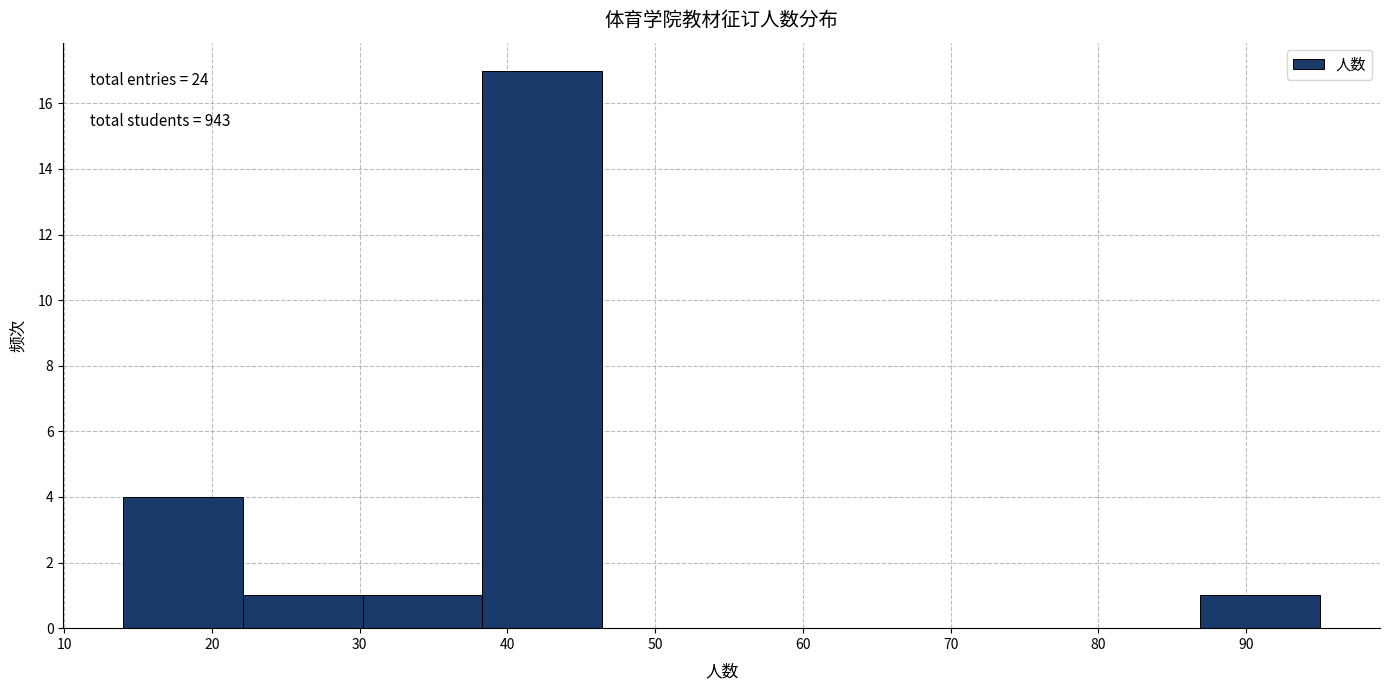

Which range on the x-axis has the tallest bar?

38.3 to 46.4